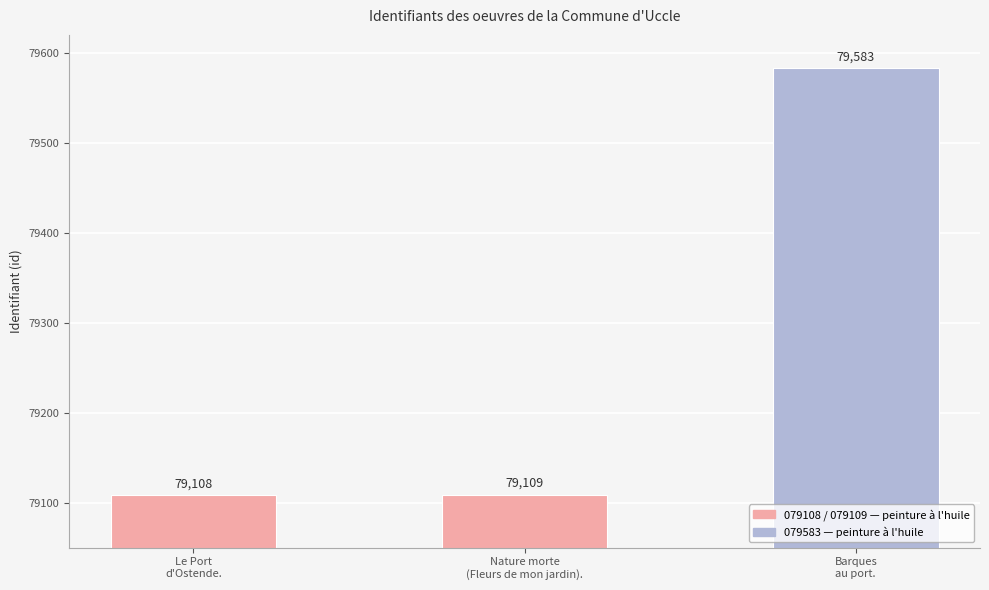

Approximately how many times larger is the value at Barques
au port. compared to Nature morte
(Fleurs de mon jardin).?

1.0